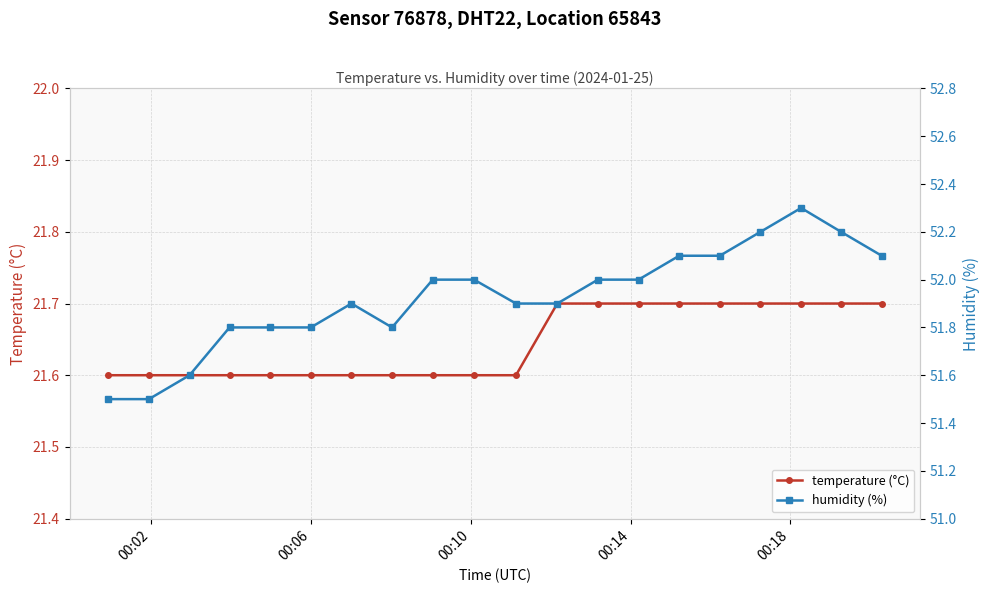

Does the chart display data point markers on the line(s)?

Yes